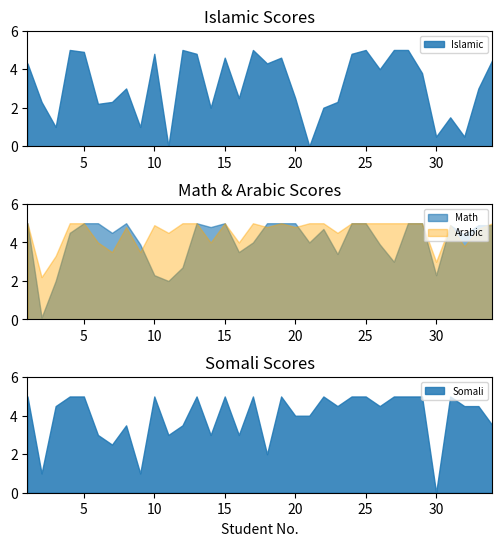

Which series has the largest range (max minus min)?

Islamic